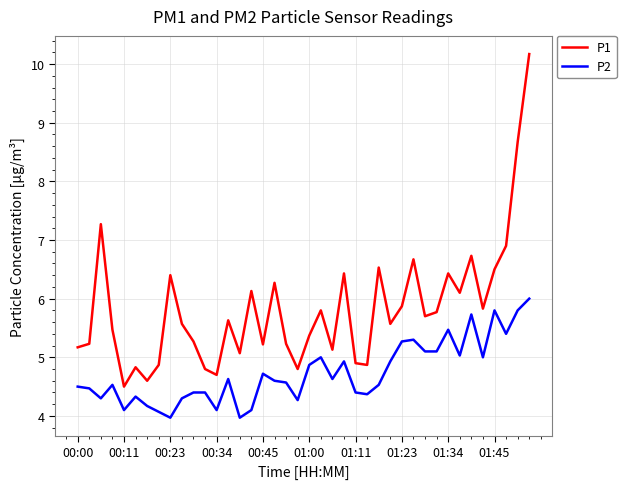

Which series has the widest spread of values?

P1